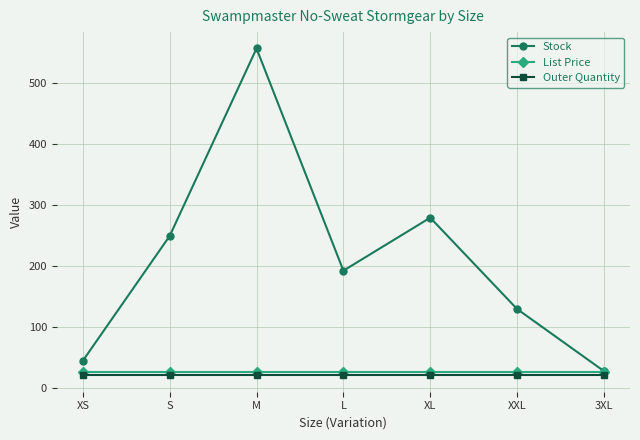

What is the sum of the Stock values at M and XXL?

686.0